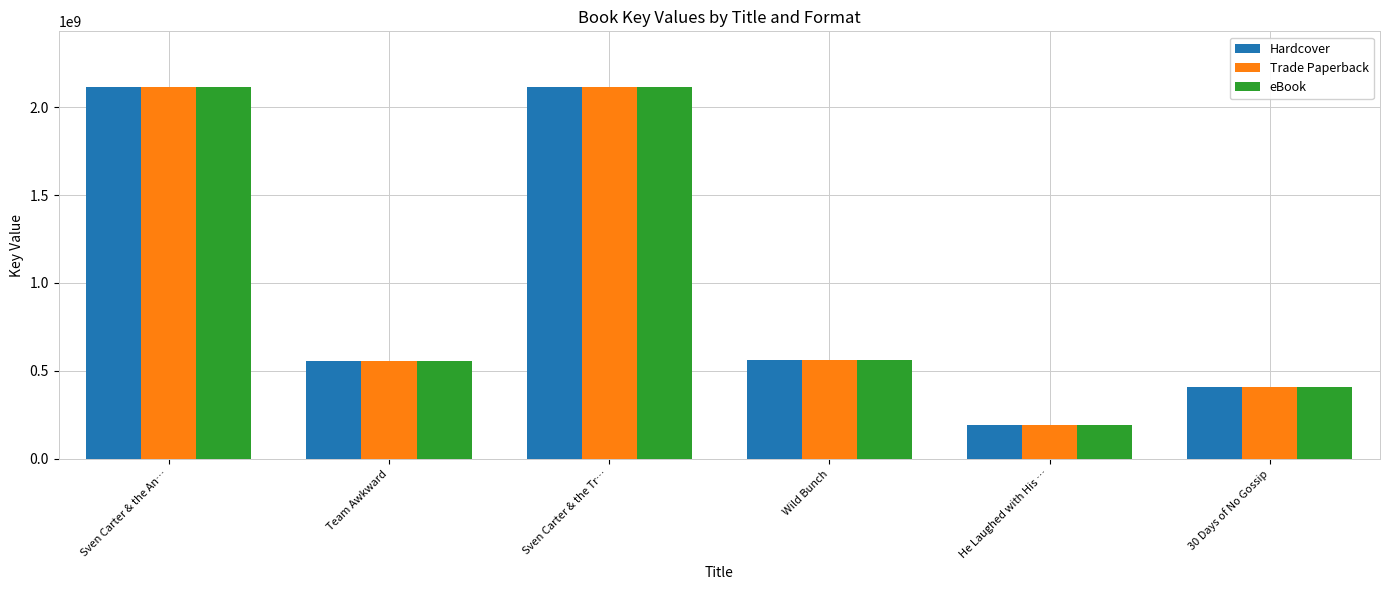

The value of eBook at Sven Carter & the Tr… is 1174423255. True or false?

False